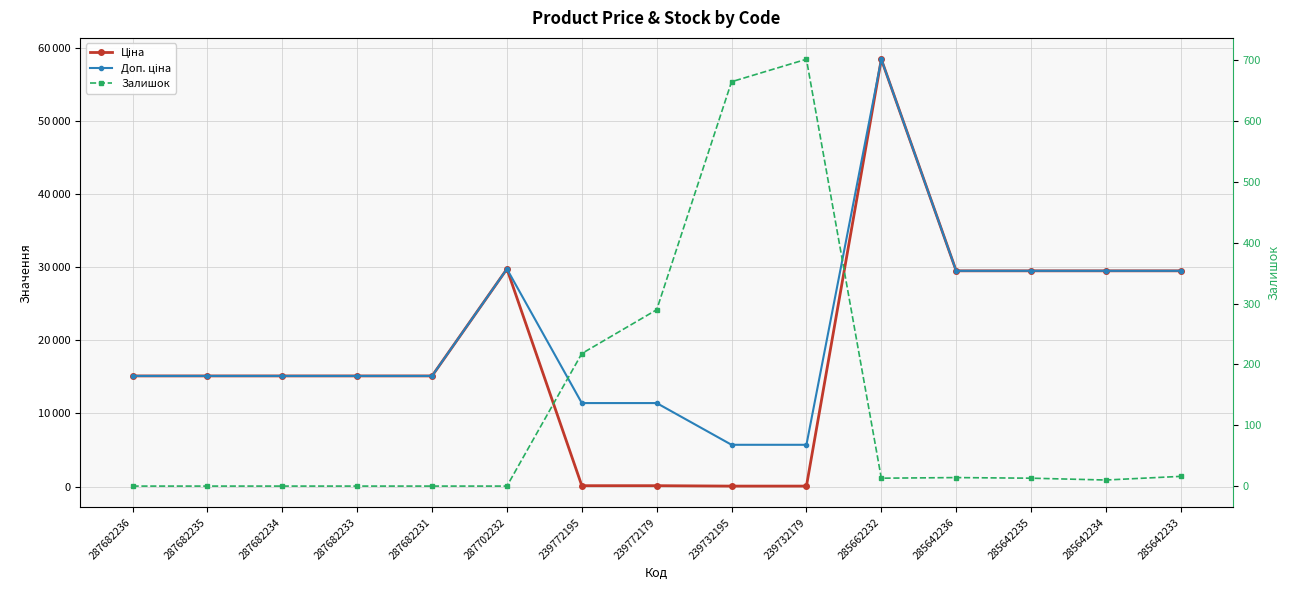

Which category has the highest value across all series?

285662232